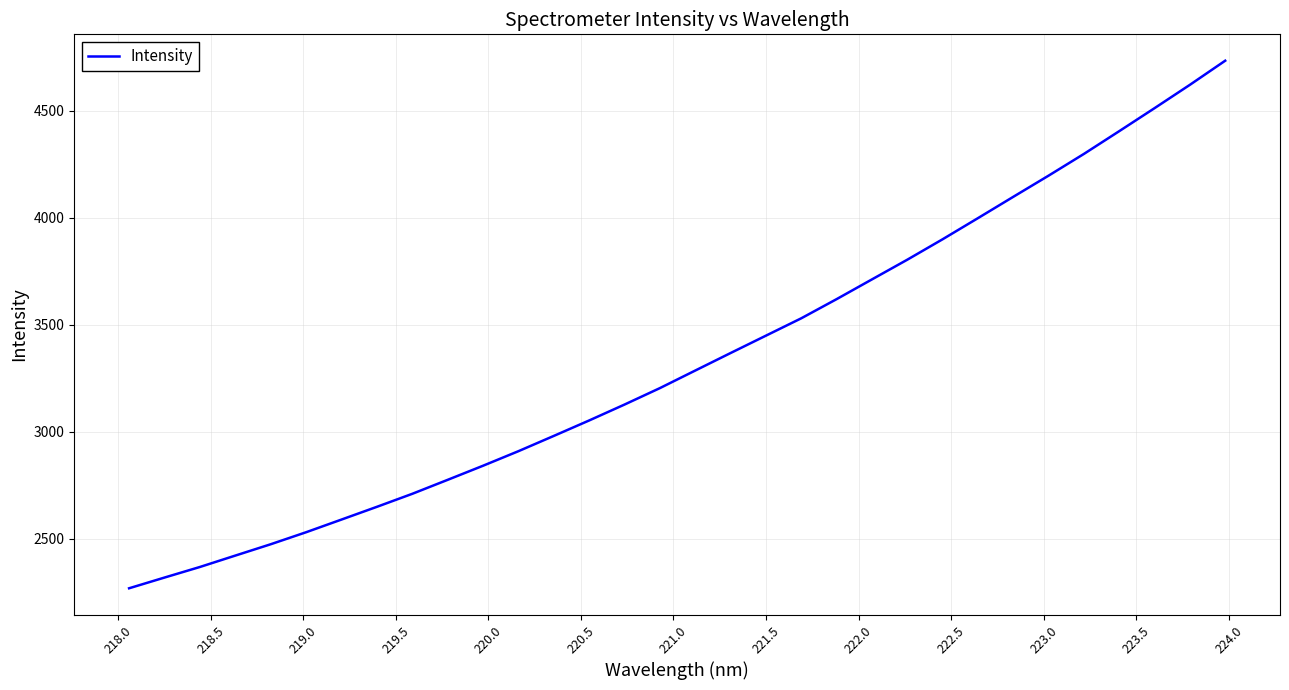

What is the difference between the maximum and minimum values?

2465.4